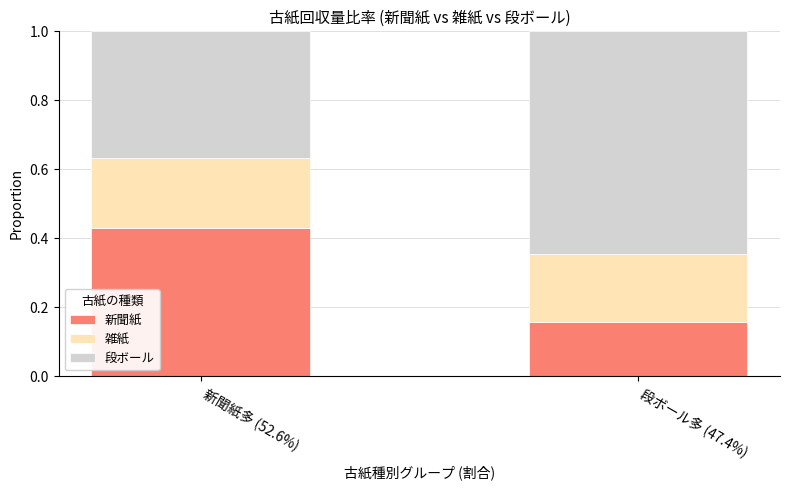

At which label does 新聞紙 reach its peak?

新聞紙多 (52.6%)